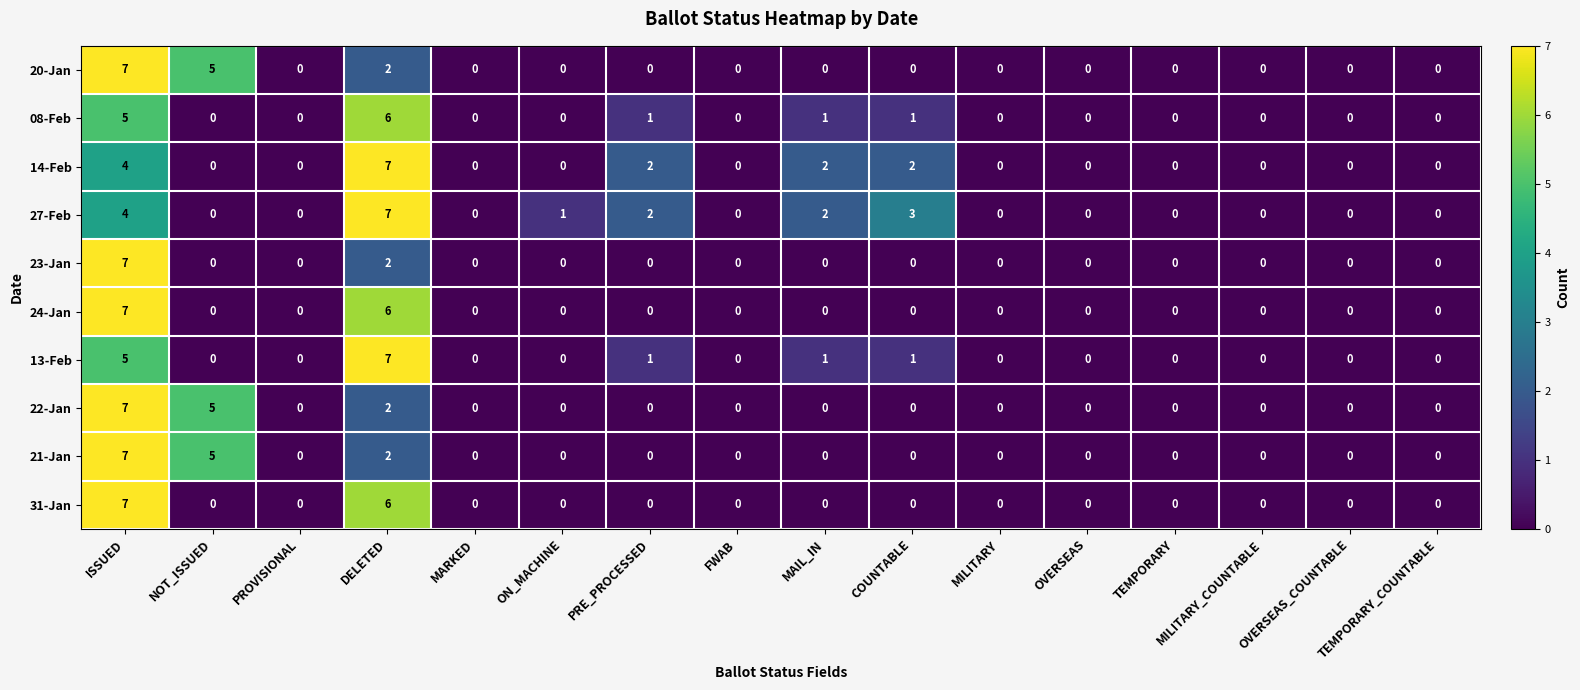

Which series changed the most between PRE_PROCESSED and COUNTABLE?

27-Feb